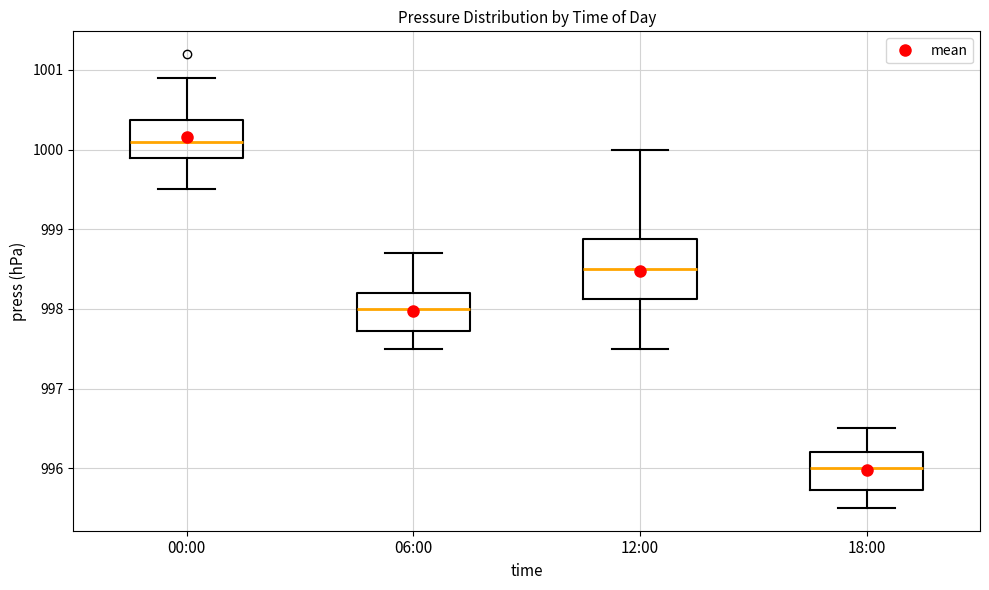

Where does the median line of the box for 00:00 sit on the y-axis? The values are not printed on the chart, so give them approximately, as read against the axis.

1000.1